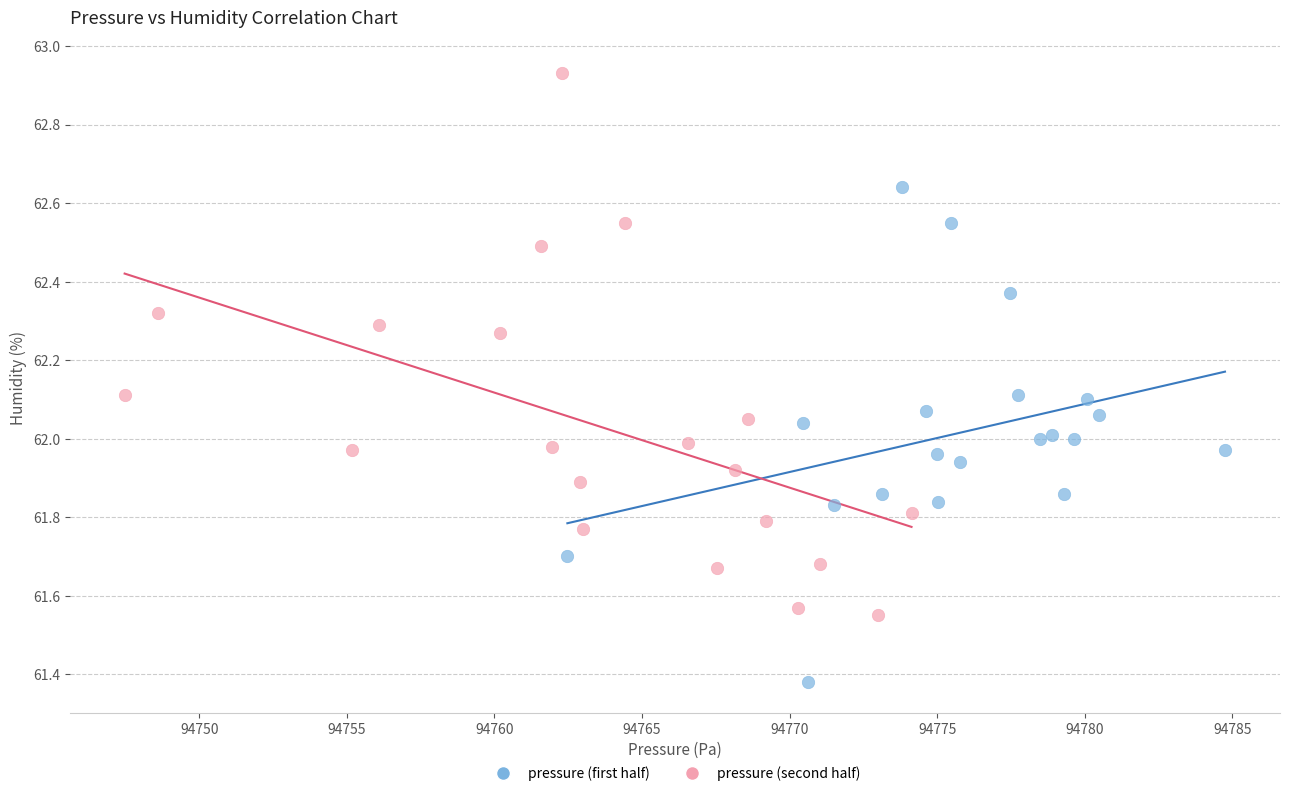

Which series reaches the maximum Y coordinate?

pressure (second half)